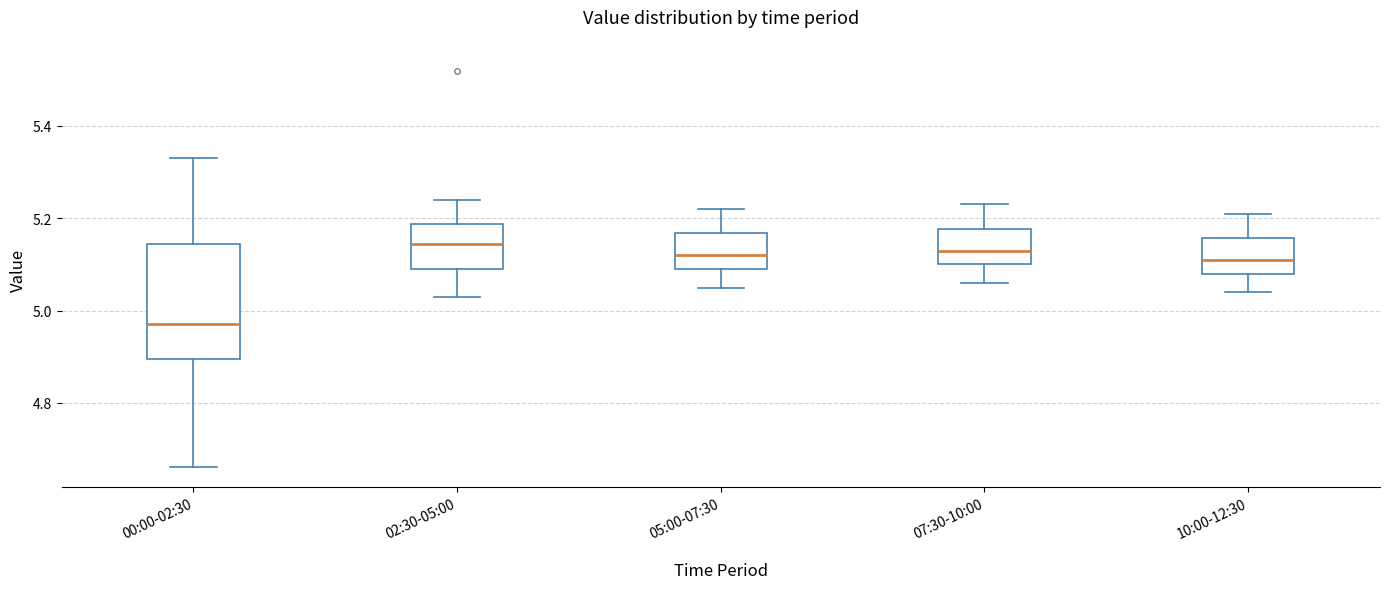

Which box's median line is the lowest?

00:00-02:30